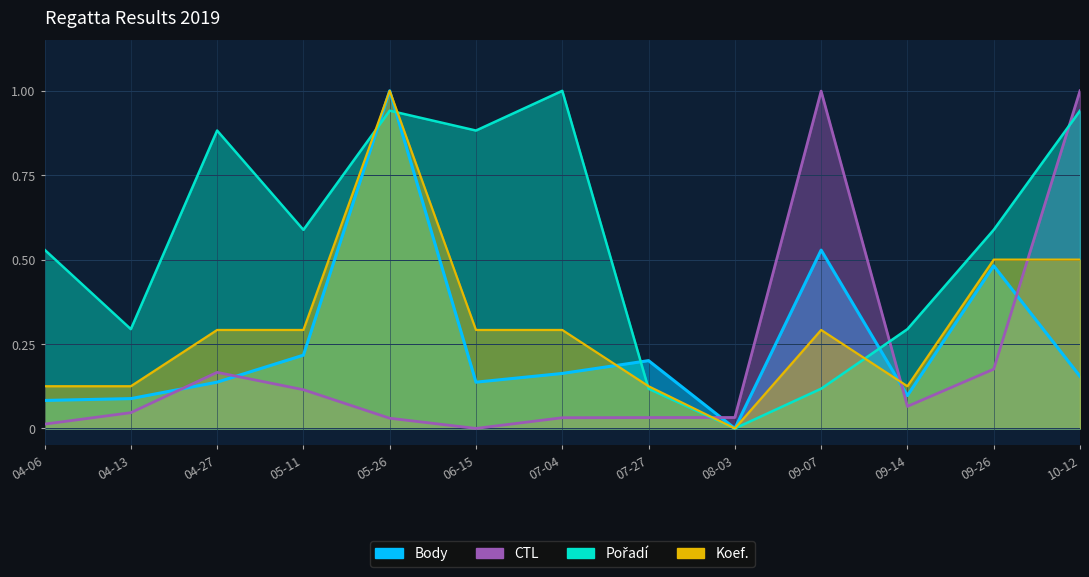

Which series has the largest range (max minus min)?

Body